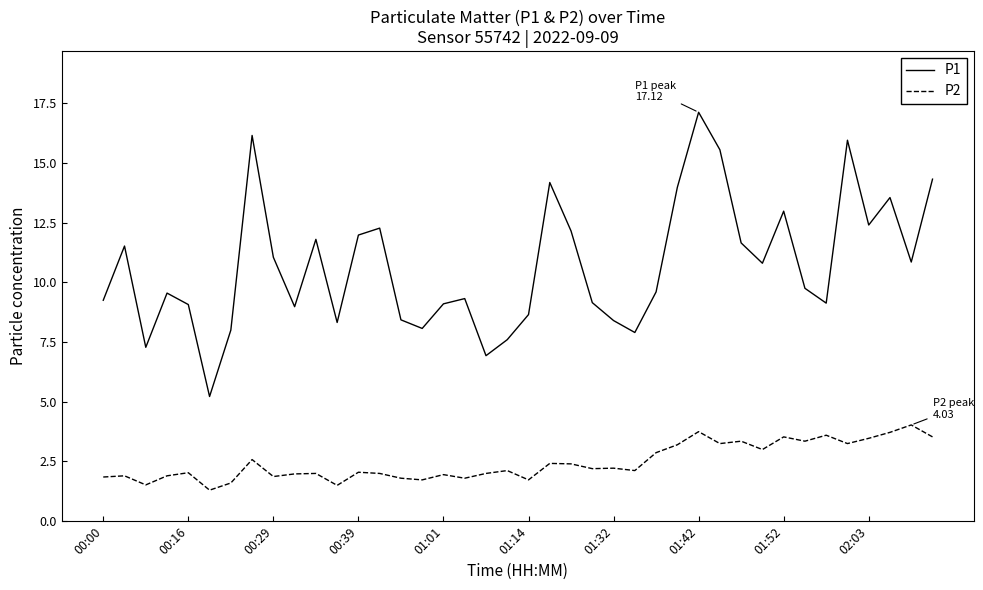

List the series in order of their peak value, highest first.

P1, P2